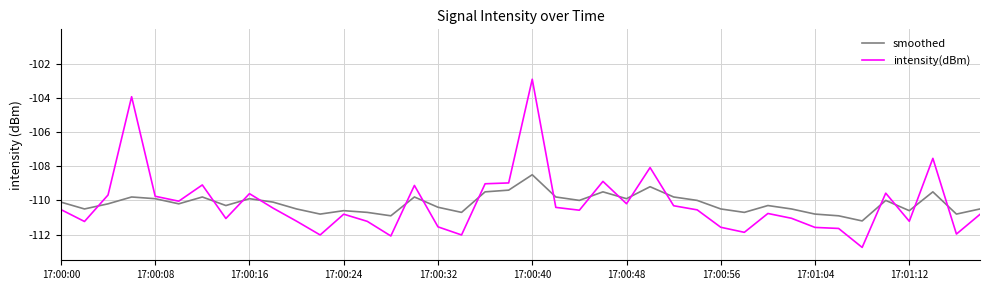

What is the greatest value displayed?

-102.9